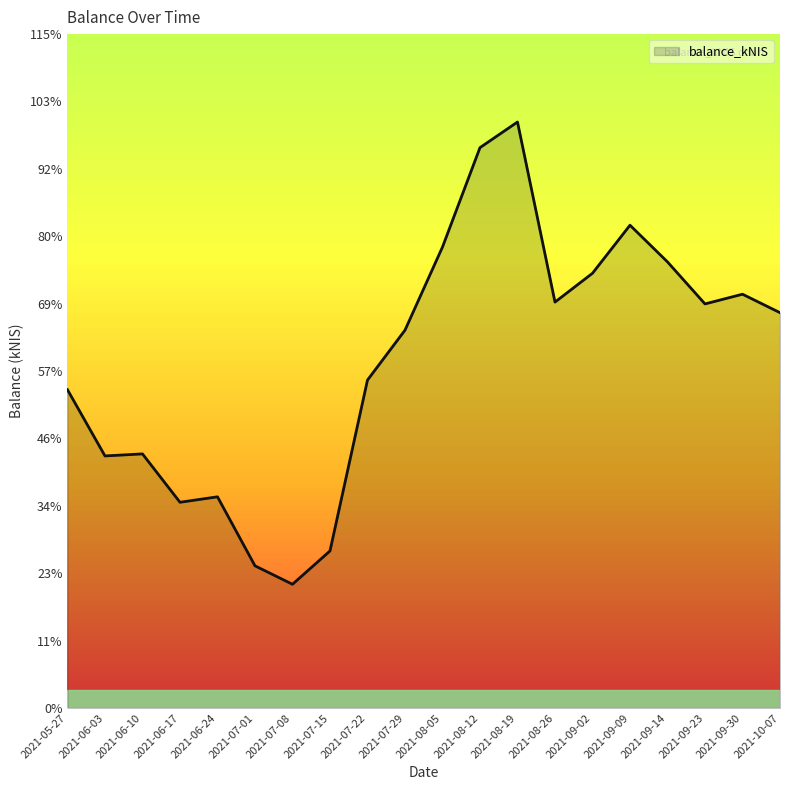

Reading right to left, extract all data points from this chart.

2021-10-07=12632.5	2021-09-30=13222.4	2021-09-23=12912.3	2021-09-14=14254.9	2021-09-09=15428.1	2021-09-02=13892.7	2021-08-26=12970.8	2021-08-19=18726.4	2021-08-12=17907.6	2021-08-05=14730.6	2021-07-29=12073.4	2021-07-22=10478.3	2021-07-15=5017.2	2021-07-08=3952.5	2021-07-01=4542.3	2021-06-24=6747.4	2021-06-17=6573.0	2021-06-10=8119.1	2021-06-03=8053.8	2021-05-27=10170.2